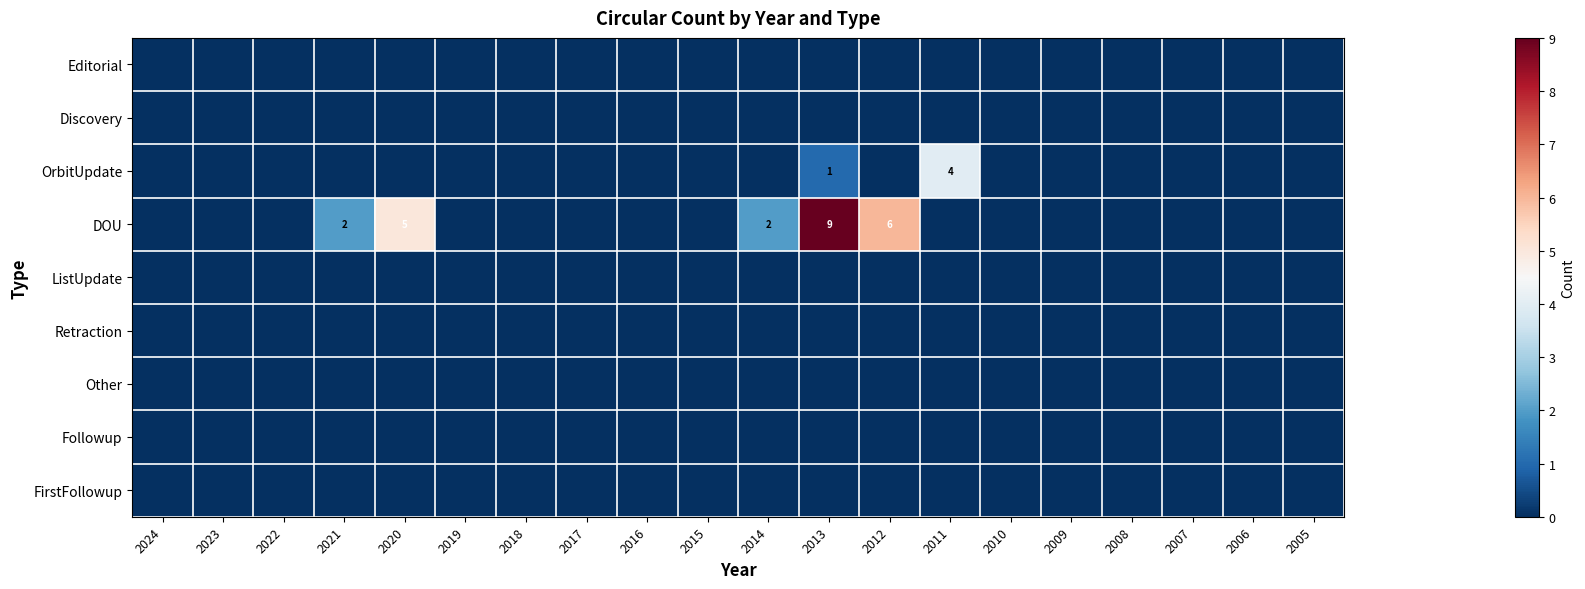

The DOU series shows 2 at 2021. True or false?

True